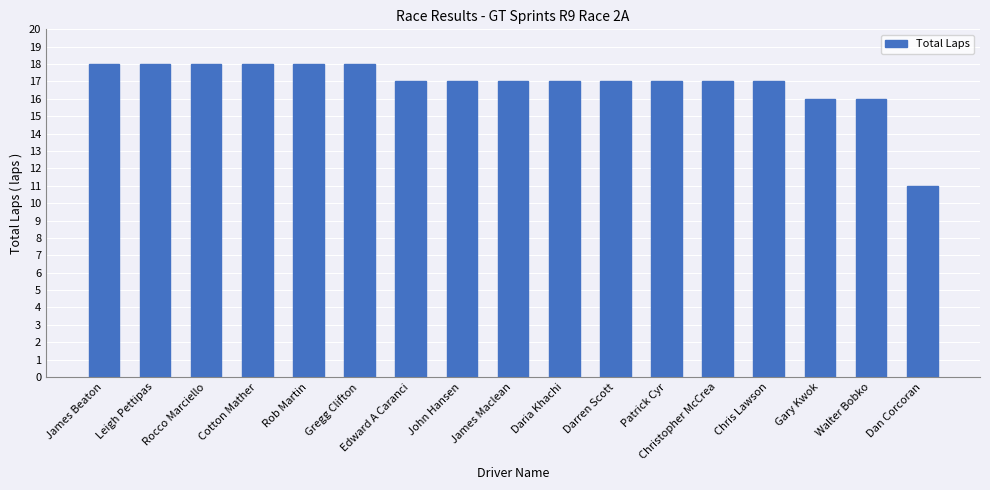

The value at Cotton Mather is 7. True or false?

False